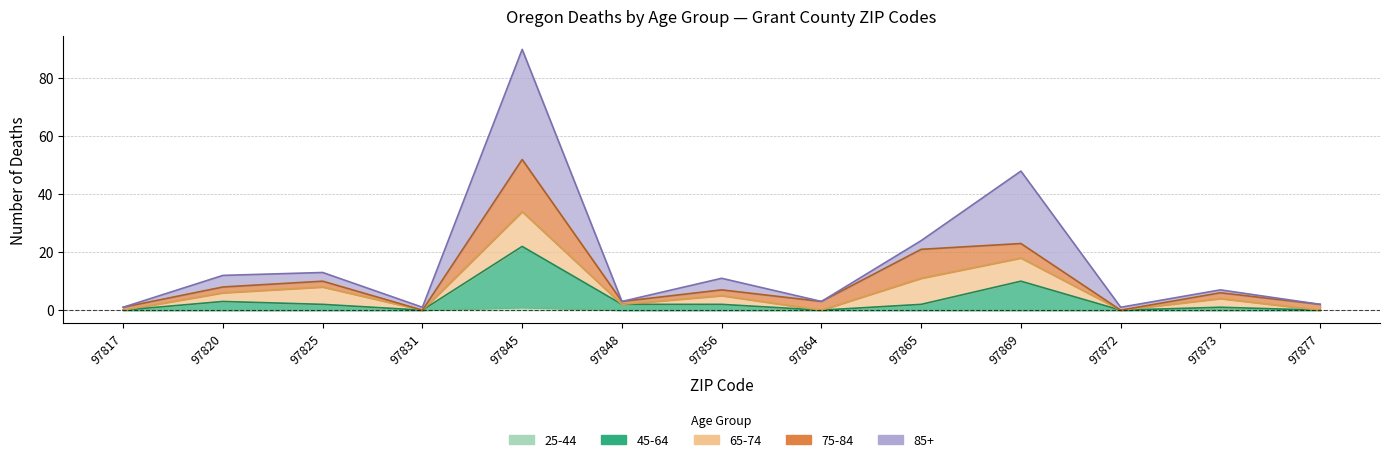

Which category has the lowest value in the 45-64 series?

97817